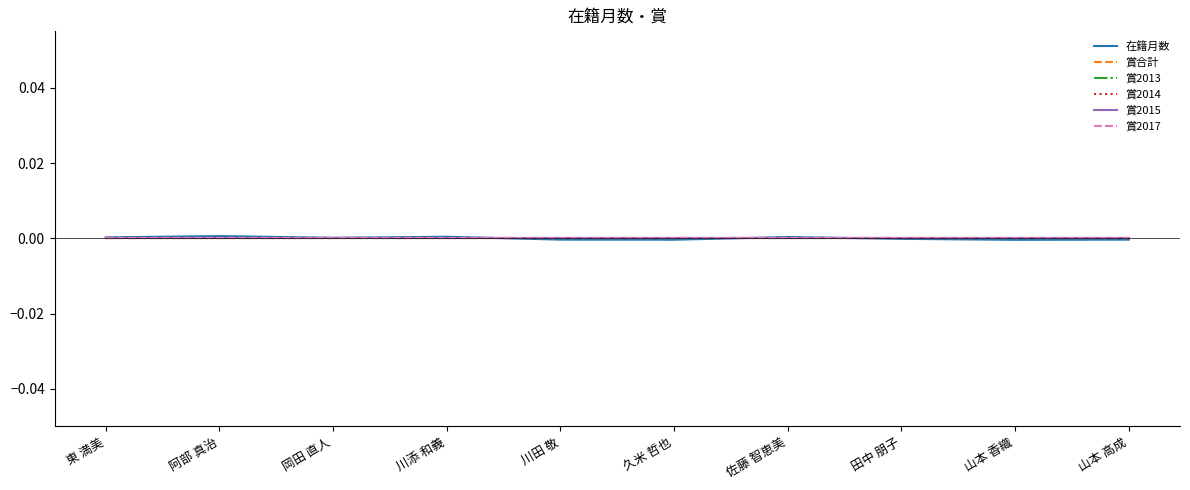

At which label does 在籍月数 reach its minimum?

山本 香織